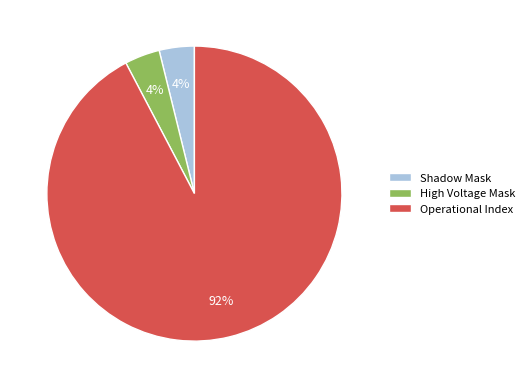

Which slice represents more than half of the pie?

Operational Index